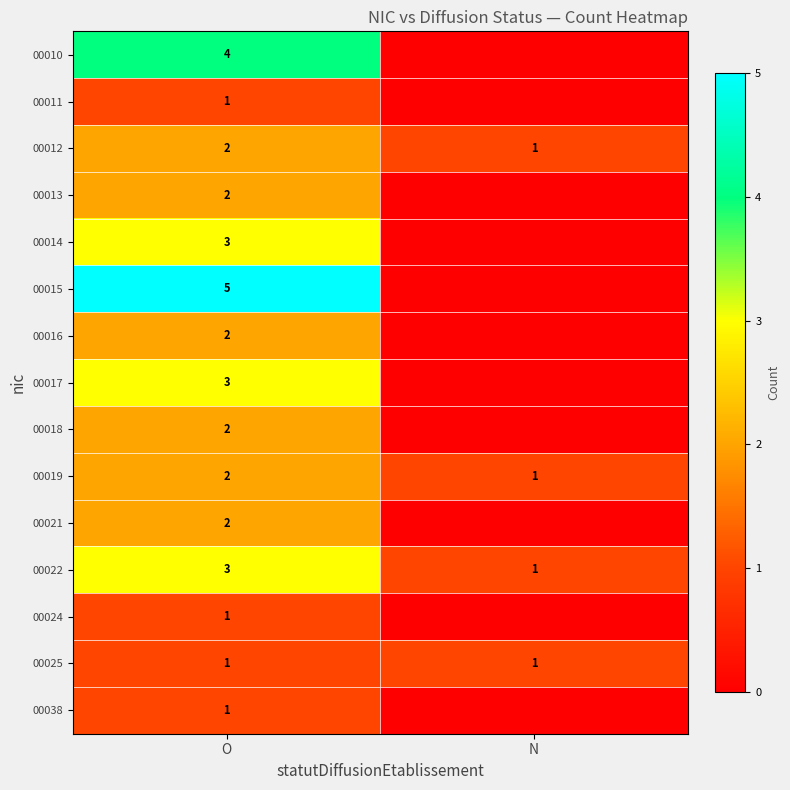

Rank the categories by 00019 value from highest to lowest.

O, N